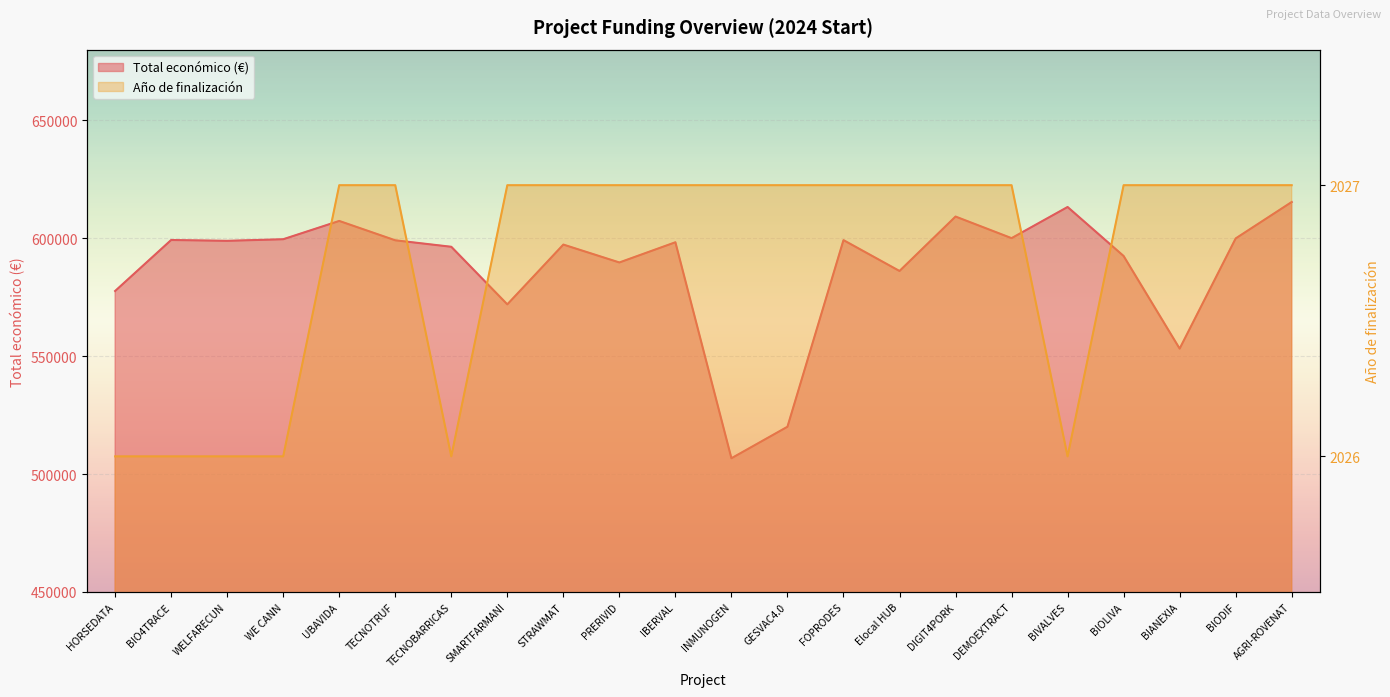

Count the number of categories in the chart.

22